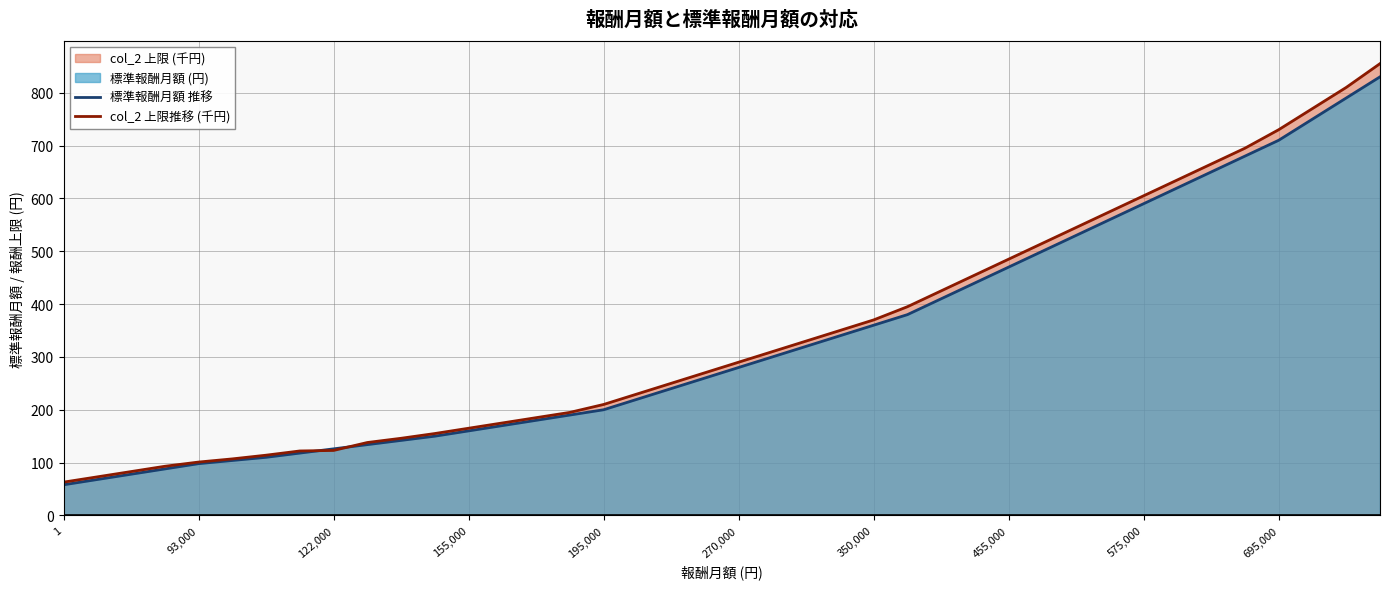

The col_2 上限推移 (千円) series shows 370.0 at 350,000. True or false?

True